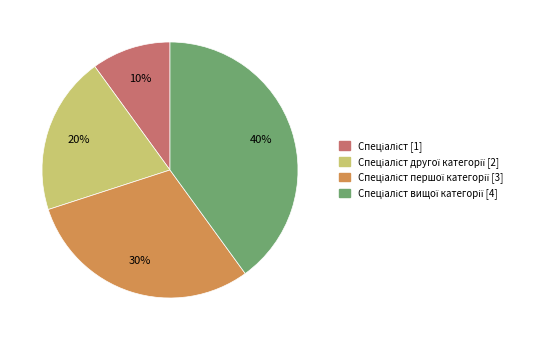

To the nearest percent, what is the average slice percentage?

25%